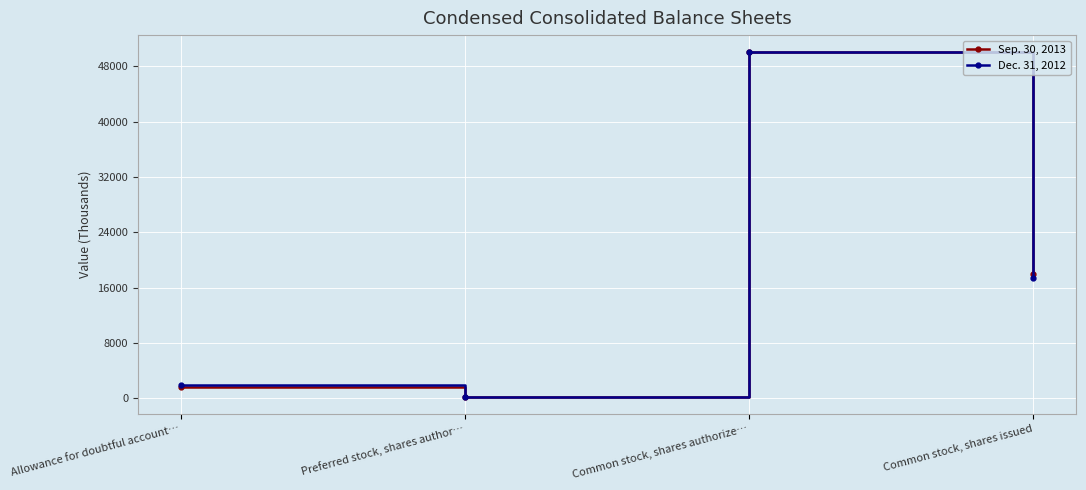

Is the value of Sep. 30, 2013 at Common stock, shares issued greater than the value of Dec. 31, 2012 at Allowance for doubtful account…?

Yes